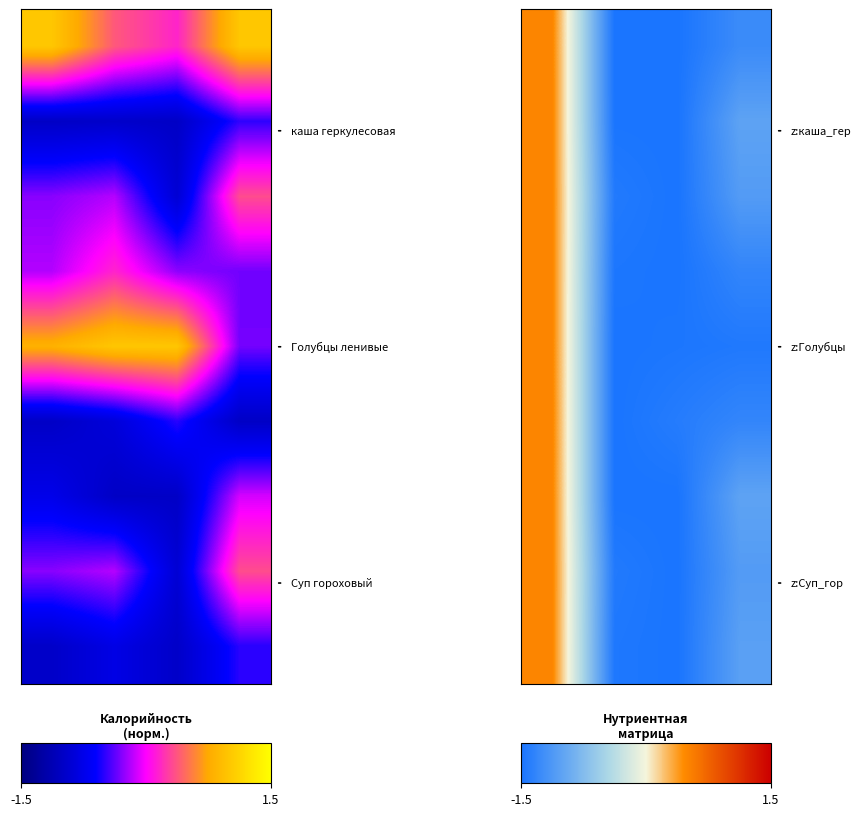

What is the total value across all series at -1.5?

4.5